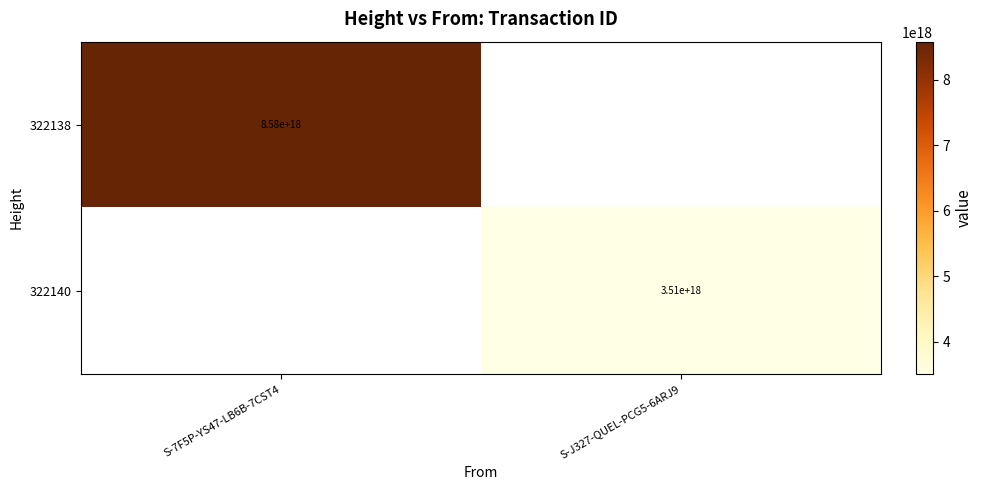

What value does the 322140 series have at S-J327-QUEL-PCG5-6ARJ9?

3507631042654742016.0